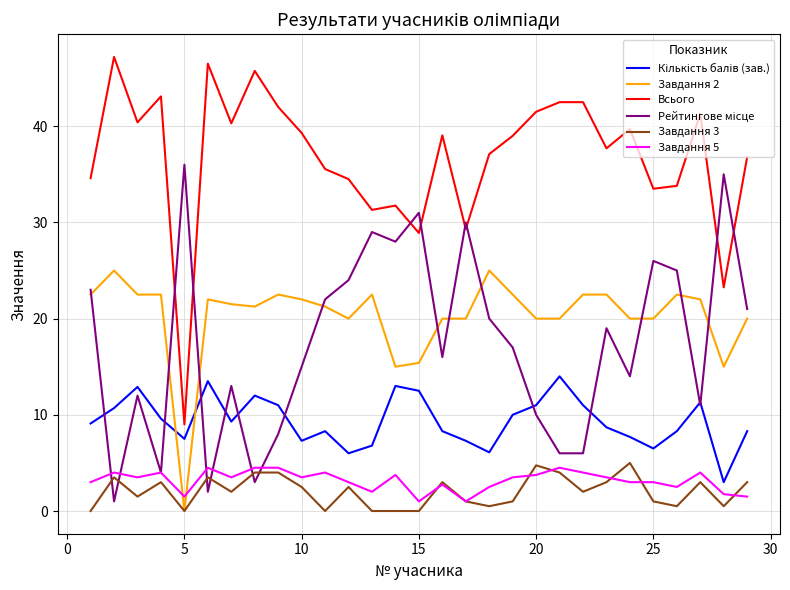

True or false: Всього and Завдання 3 cross at least once.

False